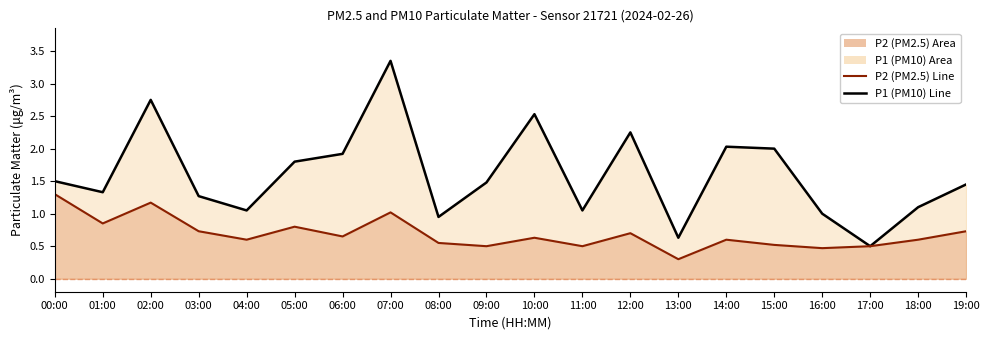

Which category has the highest value in the P1 (PM10) series?

07:00